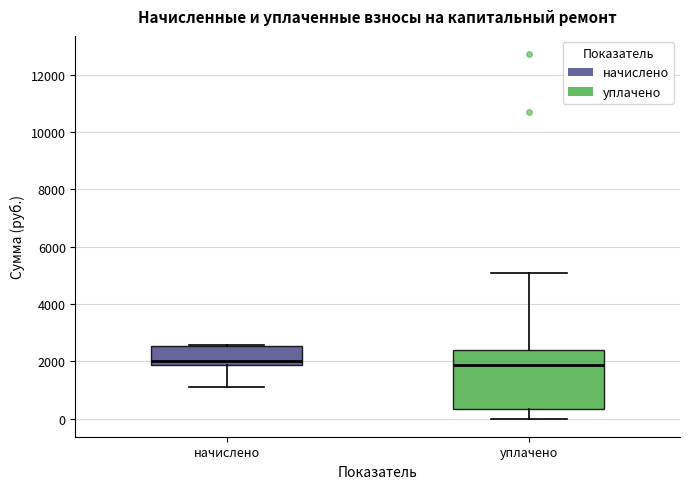

Where is the lower edge of the box for уплачено on the y-axis? The values are not printed on the chart, so give them approximately, as read against the axis.

400